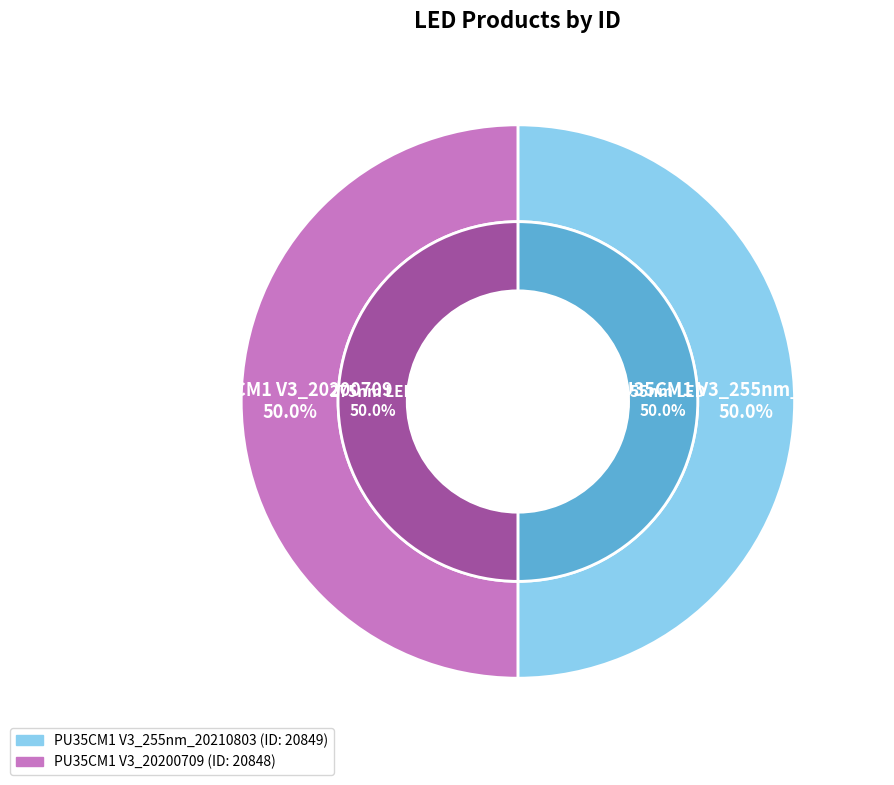

True or false: PU35CM1 V3_255nm_20210803 accounts for 39% of the total.

False